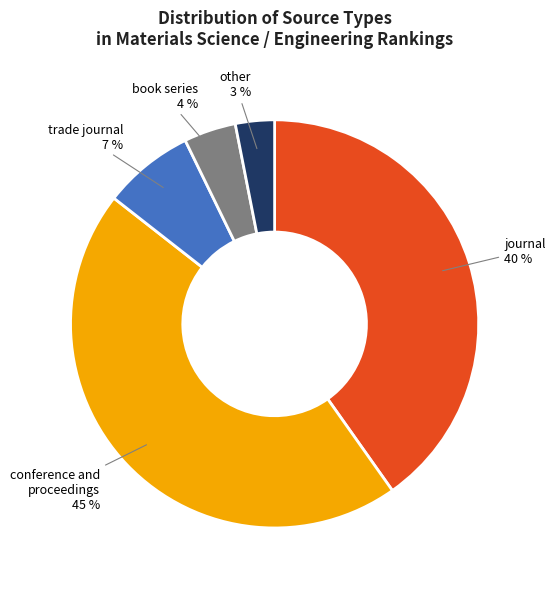

To the nearest percent, what portion does journal represent?

40%